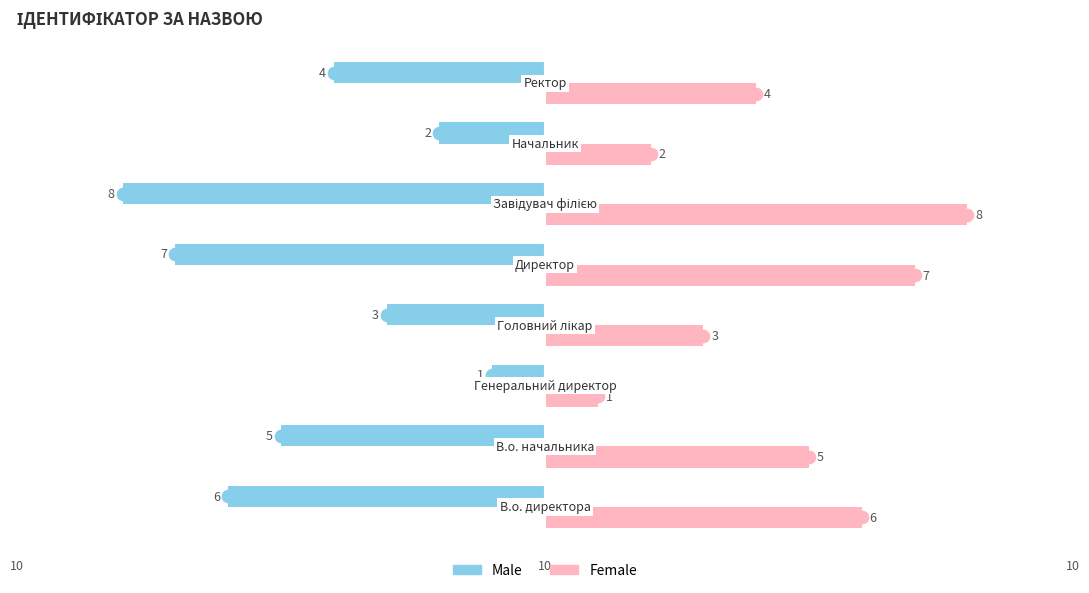

What is the greatest value displayed?

8